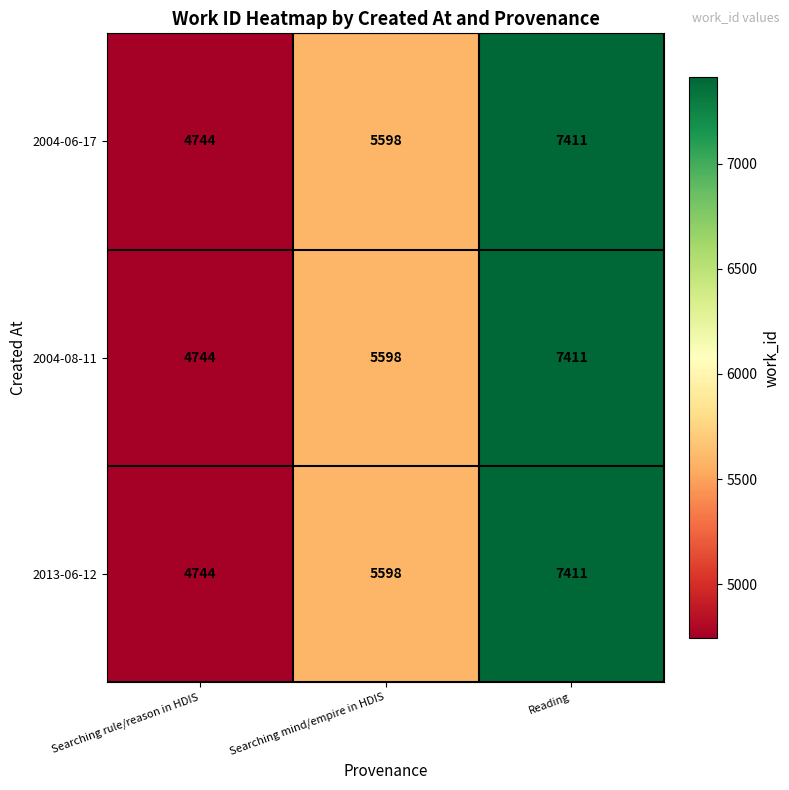

Which category has the highest value in the 2004-08-11 series?

Reading